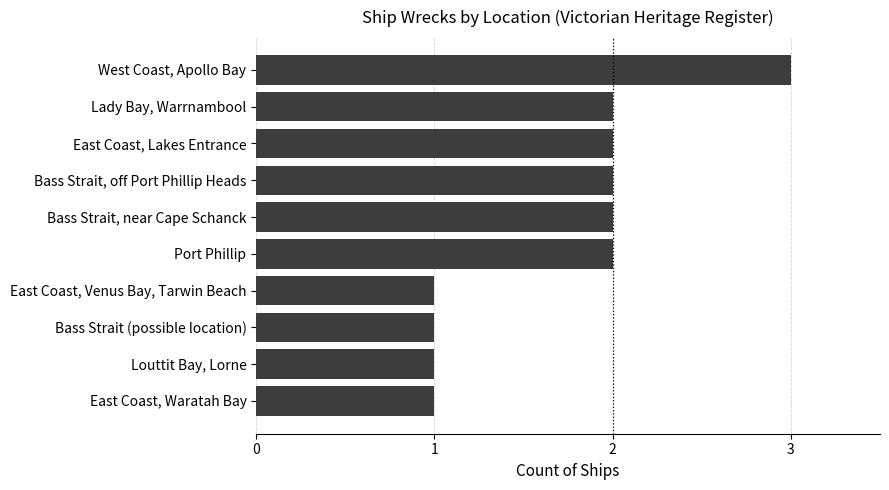

Is it true that the value at West Coast, Apollo Bay is 5?

False